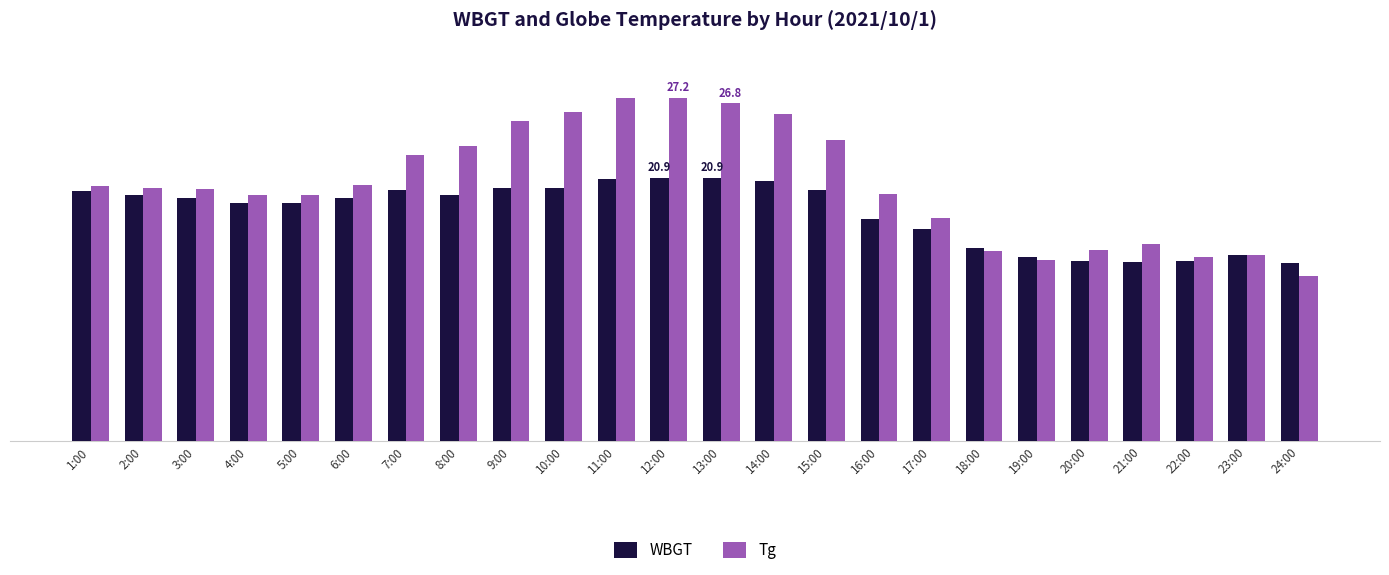

What position from the right is 11:00?

14